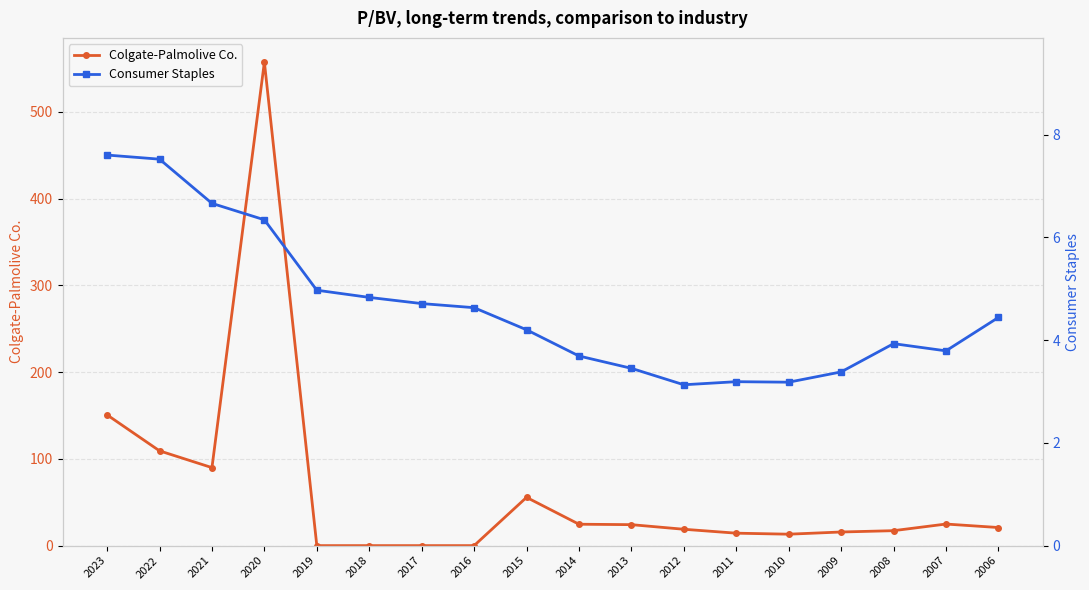

Is this an area chart (filled region under the line)?

No